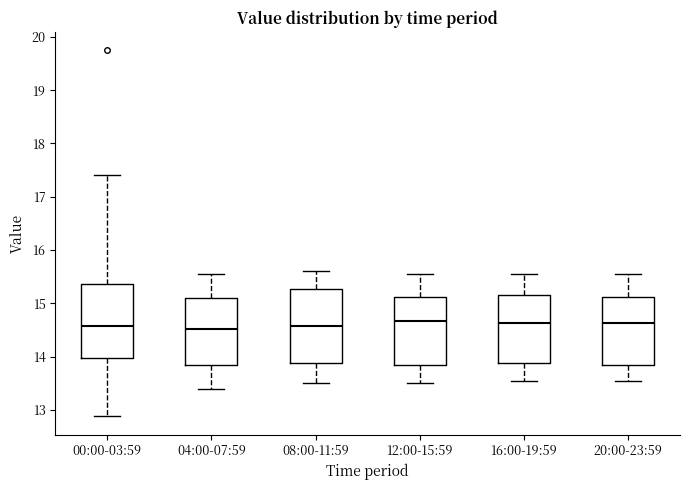

Reading left to right, transcribe this box plot: for each box, give where its median line is, the range the box spans, and where its two whiskers end, as read against the y-axis. The values are not printed on the chart, so give them approximately, as read against the axis.

00:00-03:59: median 14.6, box 14.0 to 15.4, whiskers 12.9 to 17.4
04:00-07:59: median 14.5, box 13.8 to 15.1, whiskers 13.4 to 15.6
08:00-11:59: median 14.6, box 13.9 to 15.3, whiskers 13.5 to 15.6
12:00-15:59: median 14.7, box 13.9 to 15.1, whiskers 13.5 to 15.6
16:00-19:59: median 14.6, box 13.9 to 15.2, whiskers 13.6 to 15.6
20:00-23:59: median 14.6, box 13.9 to 15.1, whiskers 13.6 to 15.6